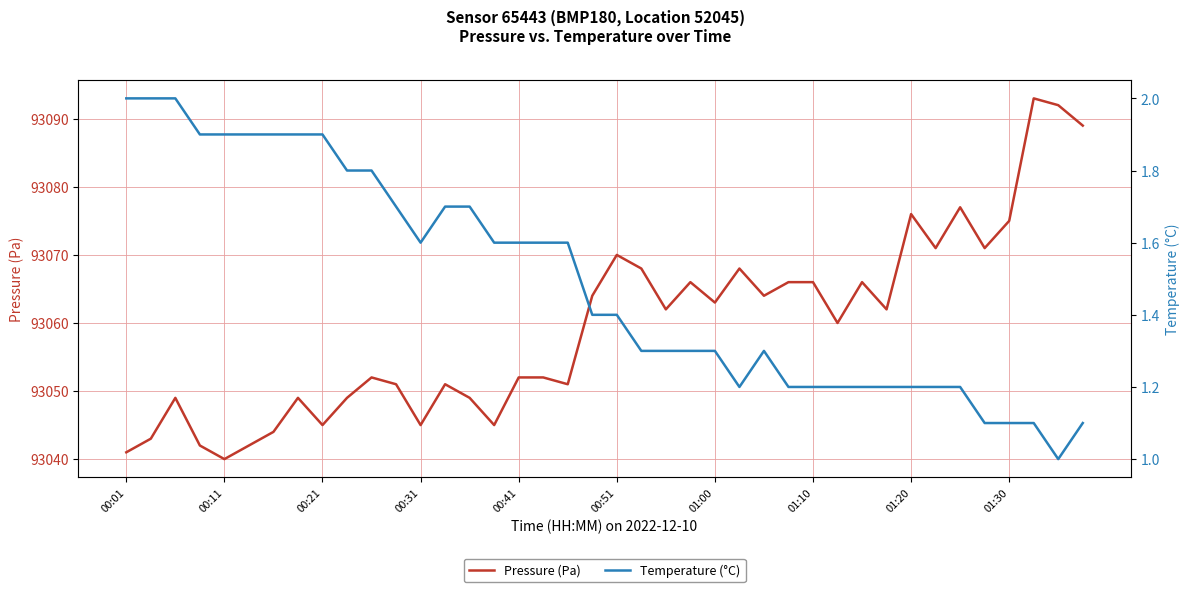

What is the minimum value for Pressure (Pa)?

93040